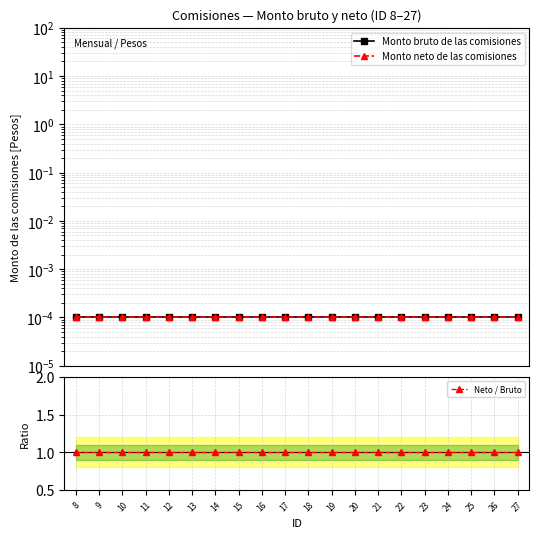

Reading left to right, list all the values displayed in this chart.

Monto bruto de las comisiones: 8=0.0	9=0.0	10=0.0	11=0.0	12=0.0	13=0.0	14=0.0	15=0.0	16=0.0	17=0.0	18=0.0	19=0.0	20=0.0	21=0.0	22=0.0	23=0.0	24=0.0	25=0.0	26=0.0	27=0.0
Monto neto de las comisiones: 8=0.0	9=0.0	10=0.0	11=0.0	12=0.0	13=0.0	14=0.0	15=0.0	16=0.0	17=0.0	18=0.0	19=0.0	20=0.0	21=0.0	22=0.0	23=0.0	24=0.0	25=0.0	26=0.0	27=0.0
Neto / Bruto: 8=1.0	9=1.0	10=1.0	11=1.0	12=1.0	13=1.0	14=1.0	15=1.0	16=1.0	17=1.0	18=1.0	19=1.0	20=1.0	21=1.0	22=1.0	23=1.0	24=1.0	25=1.0	26=1.0	27=1.0